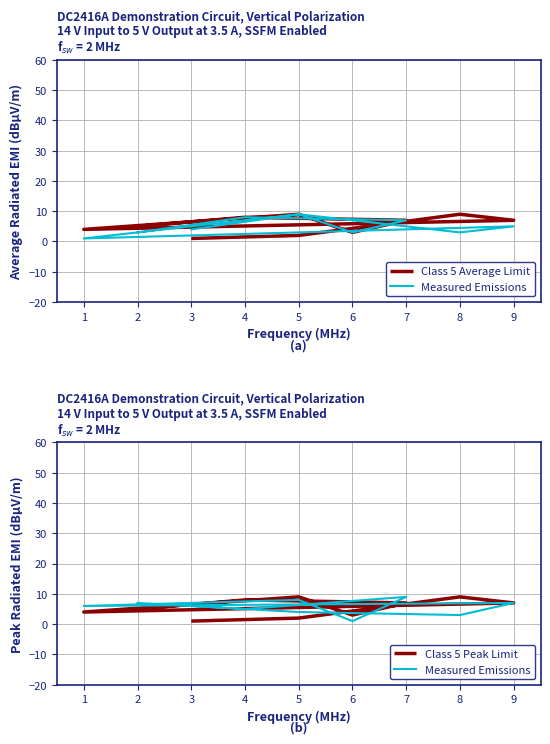

What is the value of the Measured Emissions point at the 6th from the left?

8